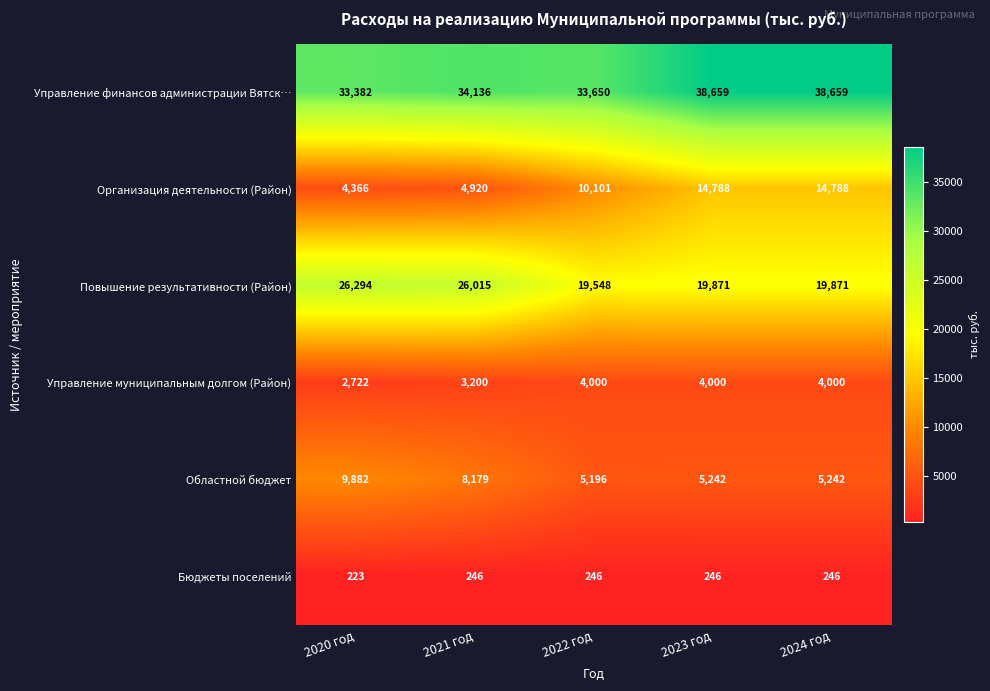

Which series changed the most between 2020 год and 2024 год?

Организация деятельности (Район)